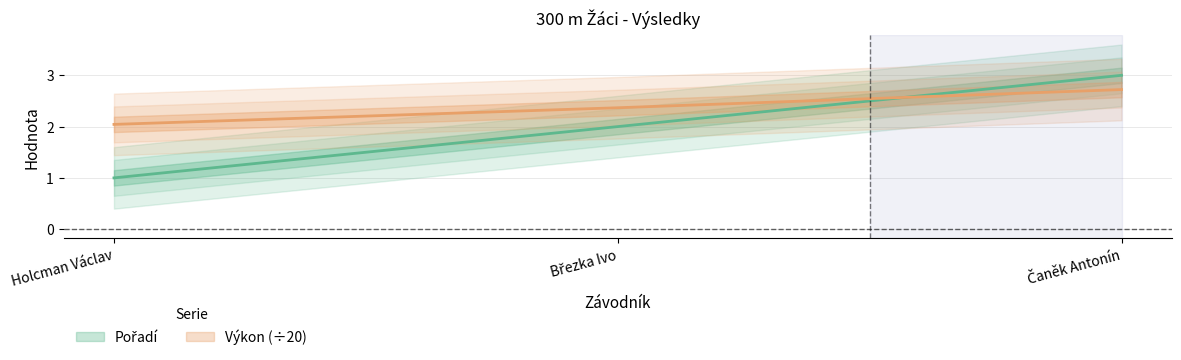

Where is Pořadí nearest to the value 2?

Březka Ivo